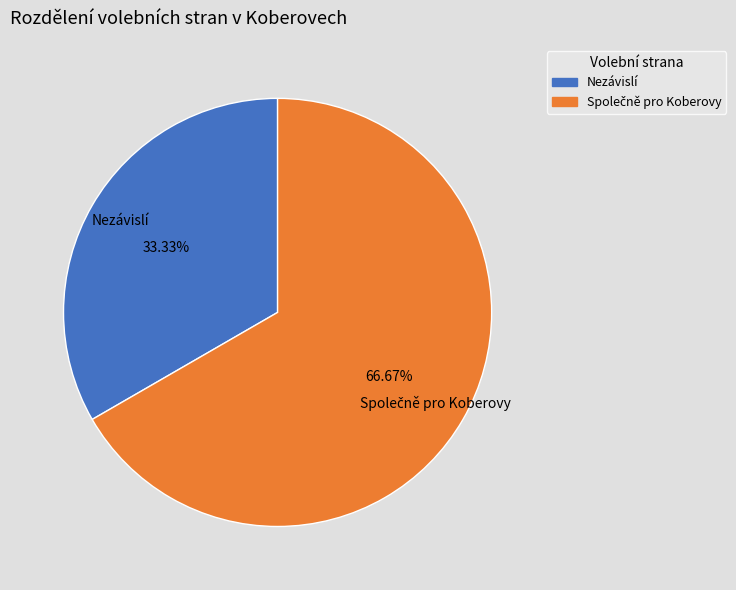

Which slice is the smallest?

Nezávislí